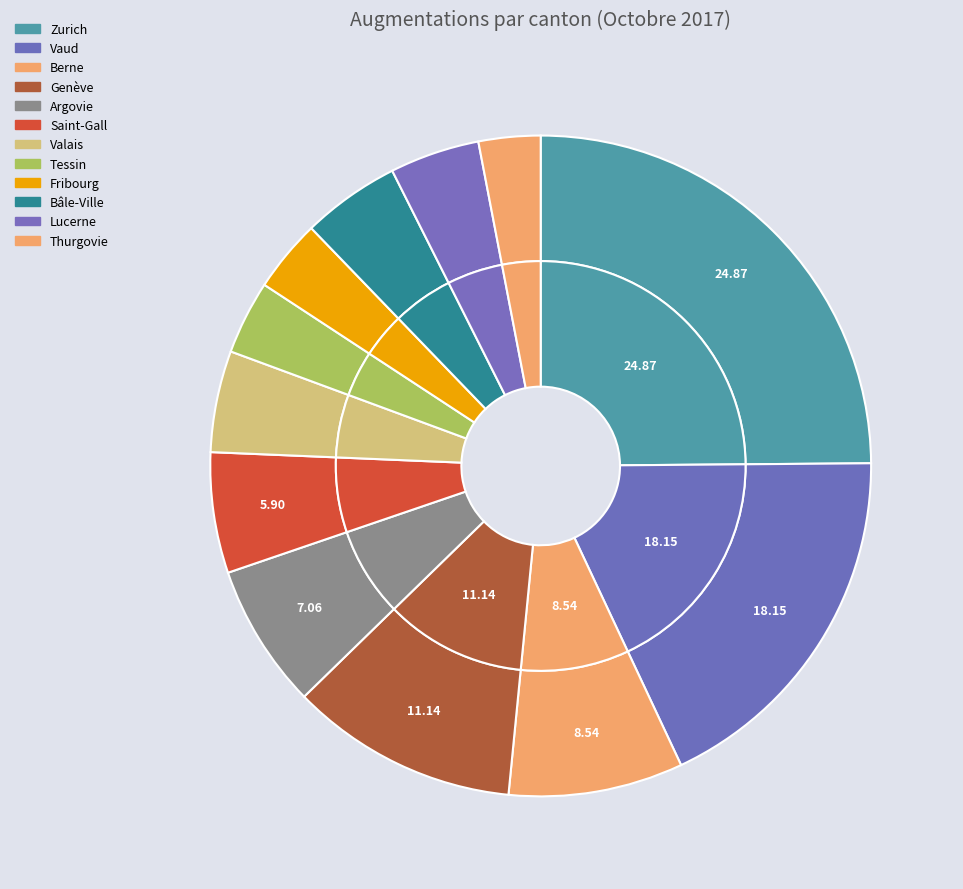

Is Soleure the majority of the pie?

No